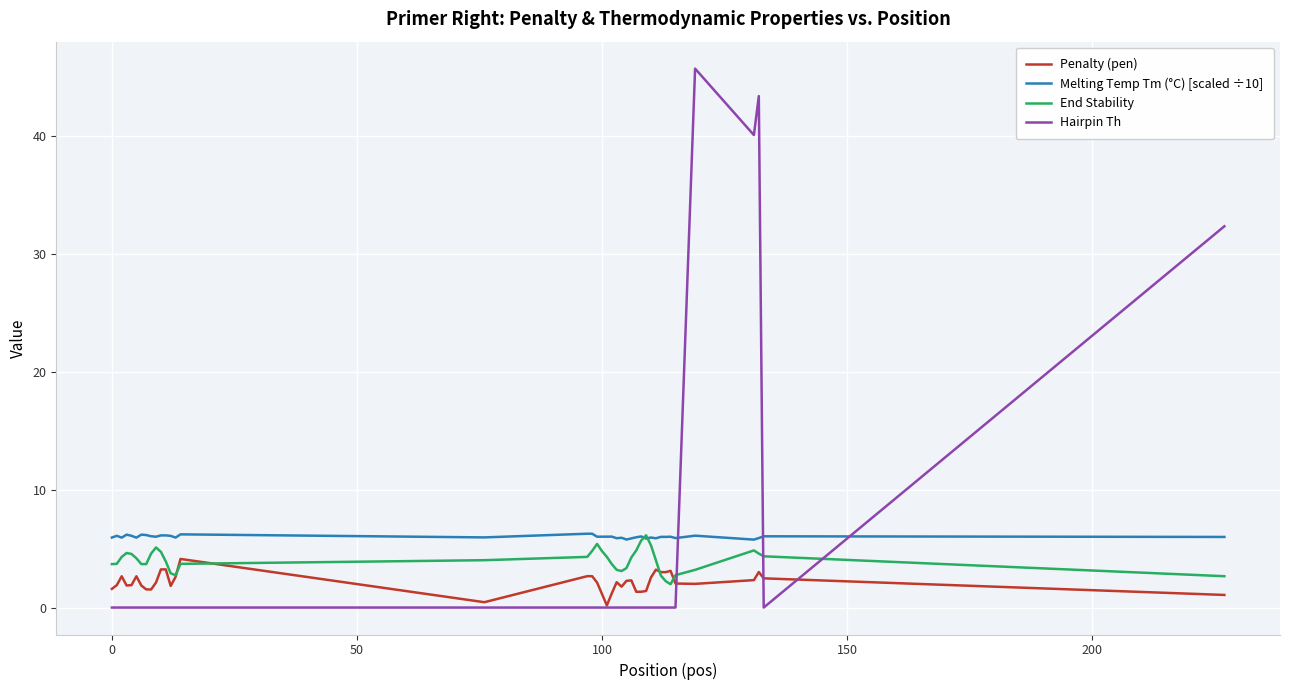

Count the number of data series in this chart.

4